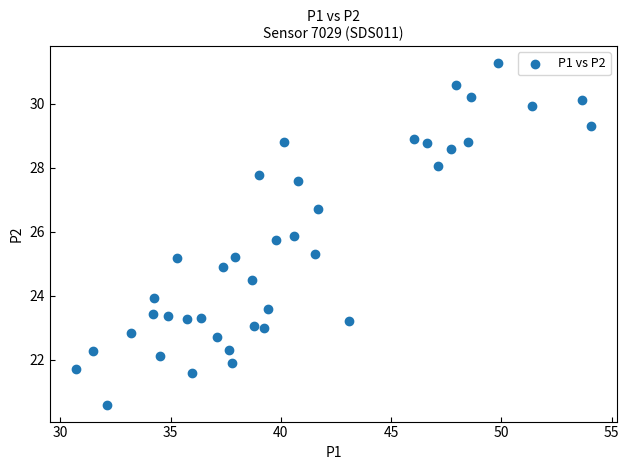

What is the range of Y values (max minus min)?

10.7